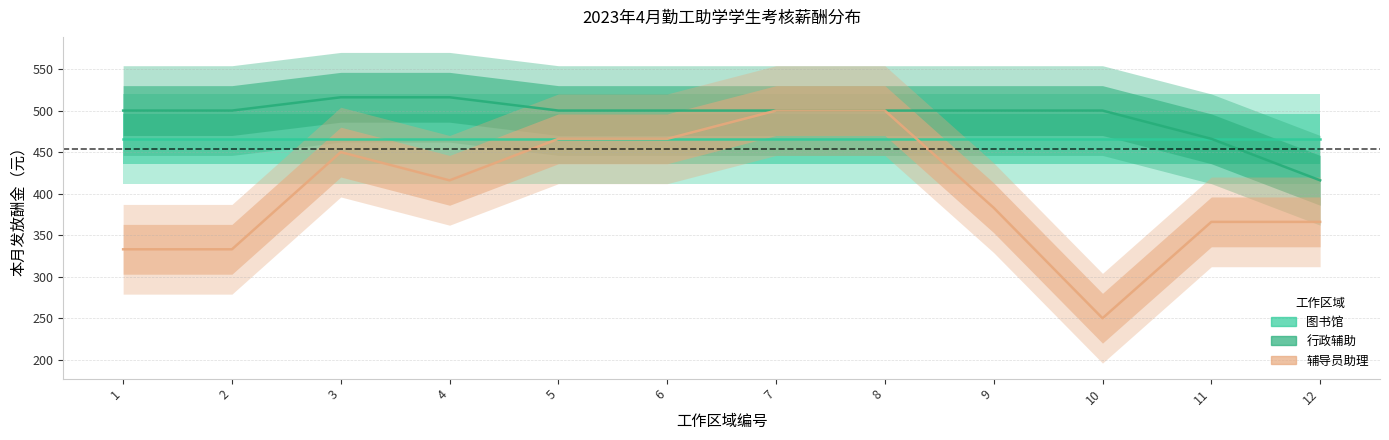

Is it true that 行政辅助 equals 500 at 7?

True